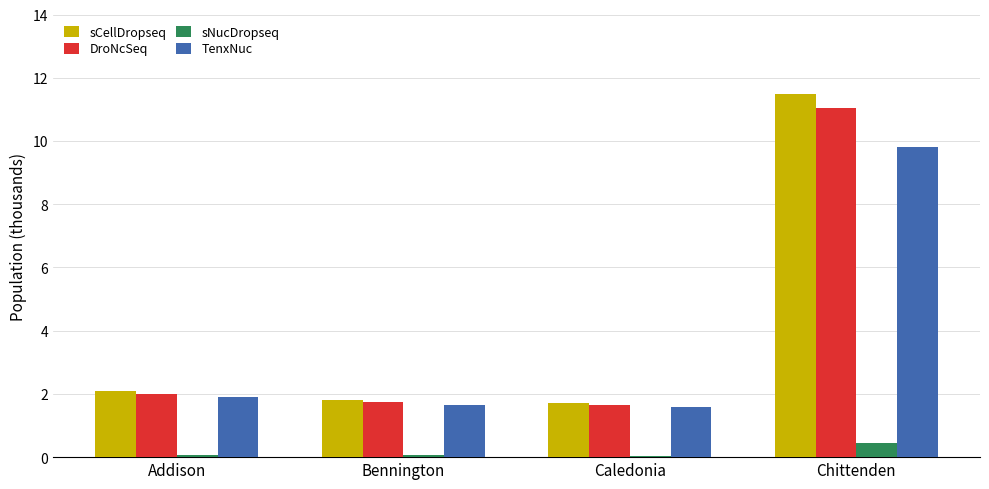

Which series changed the most between Addison and Chittenden?

sCellDropseq